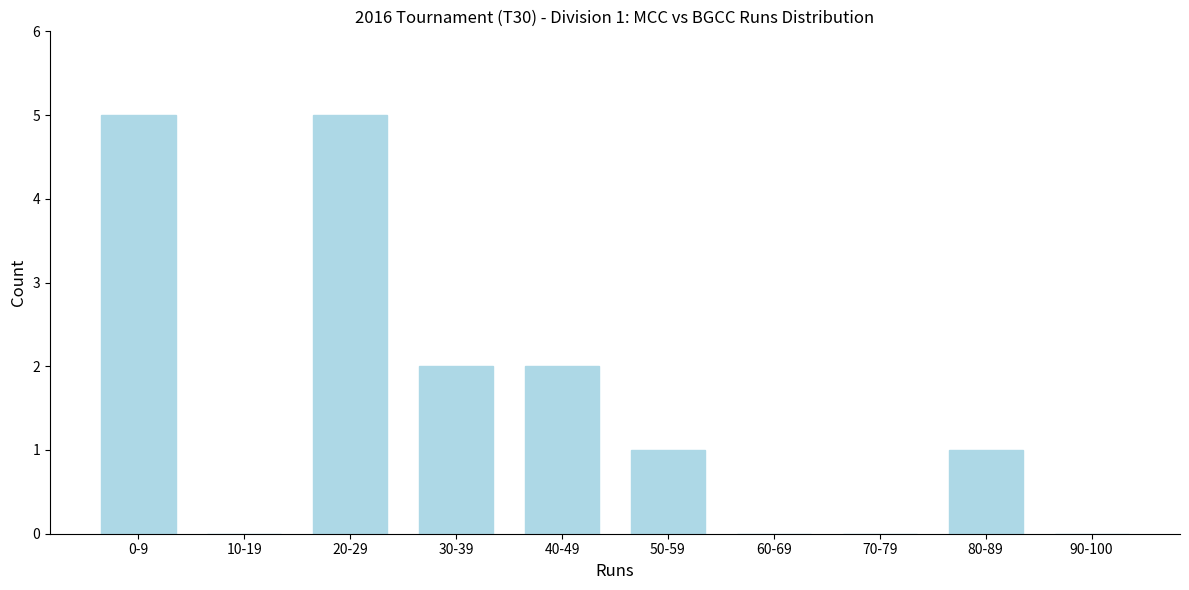

Reading left to right, what are all the values shown in this chart?

0-9=5	10-19=0	20-29=5	30-39=2	40-49=2	50-59=1	60-69=0	70-79=0	80-89=1	90-100=0